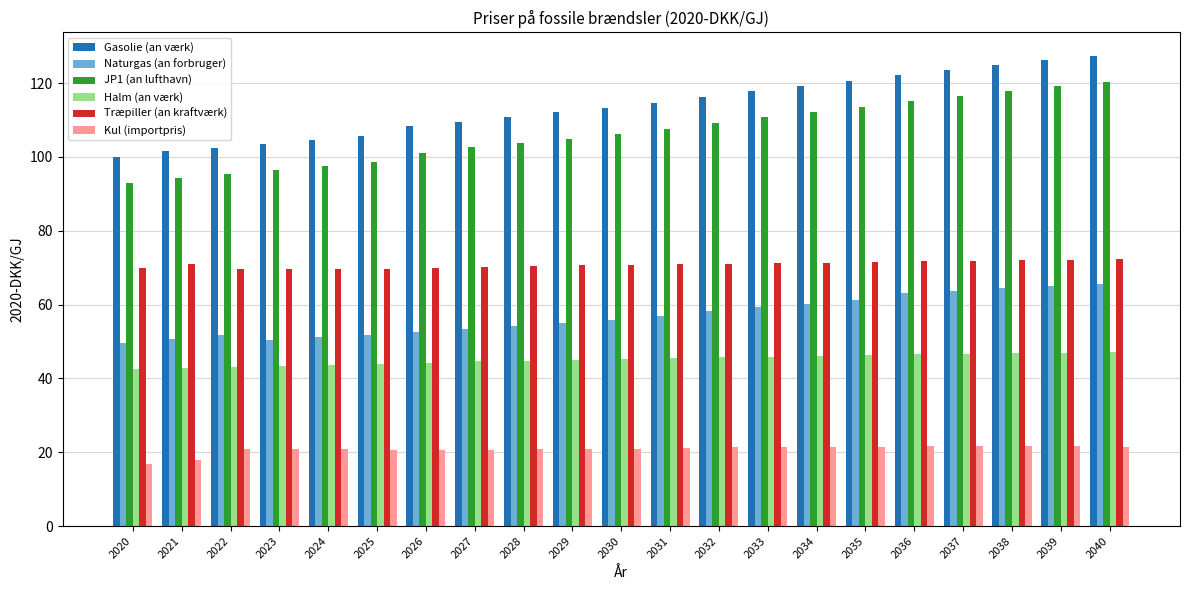

How many groups of bars are there?

21